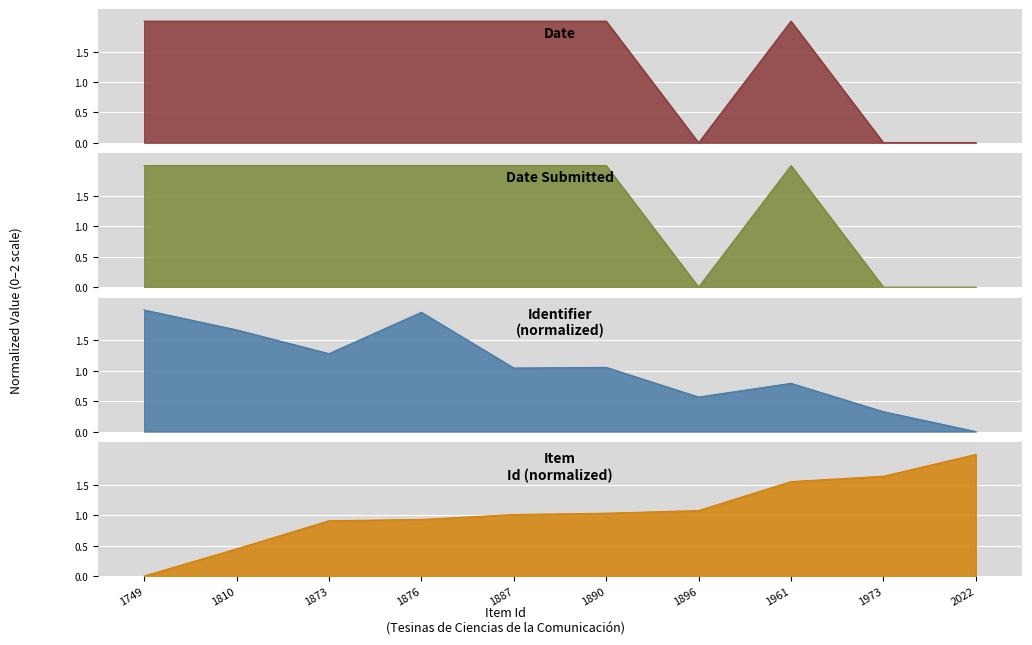

What is the total value across all series at 1961?

4.8